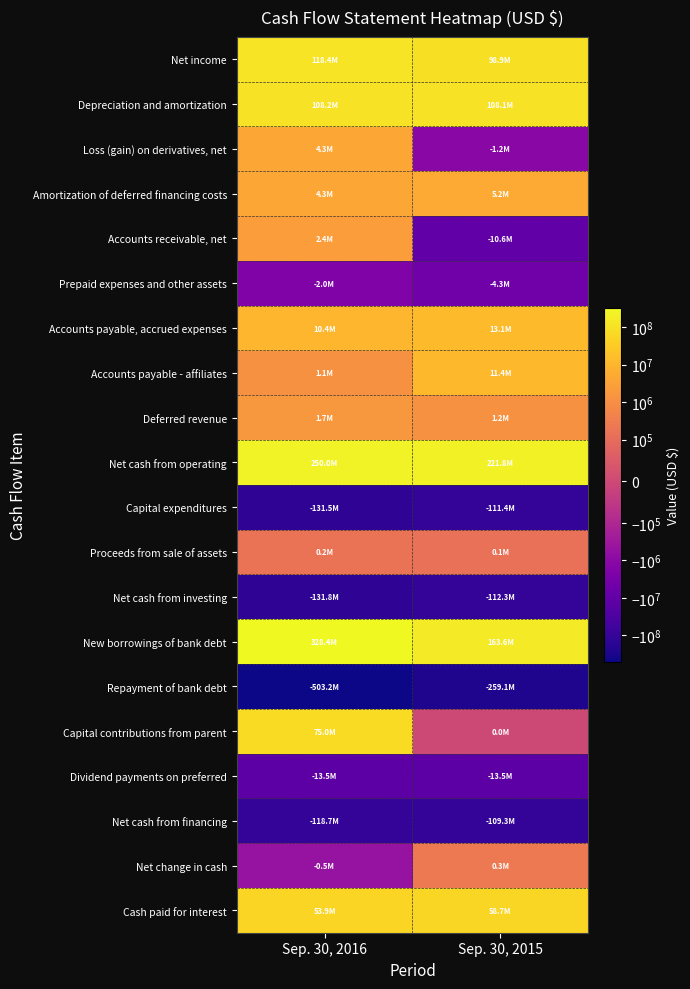

Reading left to right, extract all data points from this chart.

Net income: Sep. 30, 2016=118415000	Sep. 30, 2015=98906000
Depreciation and amortization: Sep. 30, 2016=108157000	Sep. 30, 2015=108126000
Loss (gain) on derivatives, net: Sep. 30, 2016=4313000	Sep. 30, 2015=-1165000
Amortization of deferred financing costs: Sep. 30, 2016=4325000	Sep. 30, 2015=5219000
Accounts receivable, net: Sep. 30, 2016=2436000	Sep. 30, 2015=-10611000
Prepaid expenses and other assets: Sep. 30, 2016=-1984000	Sep. 30, 2015=-4349000
Accounts payable, accrued expenses: Sep. 30, 2016=10425000	Sep. 30, 2015=13132000
Accounts payable - affiliates: Sep. 30, 2016=1114000	Sep. 30, 2015=11396000
Deferred revenue: Sep. 30, 2016=1749000	Sep. 30, 2015=1182000
Net cash from operating: Sep. 30, 2016=250012000	Sep. 30, 2015=221838000
Capital expenditures: Sep. 30, 2016=-131480000	Sep. 30, 2015=-111386000
Proceeds from sale of assets: Sep. 30, 2016=159000	Sep. 30, 2015=139000
Net cash from investing: Sep. 30, 2016=-131824000	Sep. 30, 2015=-112287000
New borrowings of bank debt: Sep. 30, 2016=328431000	Sep. 30, 2015=163625000
Repayment of bank debt: Sep. 30, 2016=-503181000	Sep. 30, 2015=-259125000
Capital contributions from parent: Sep. 30, 2016=75000000	Sep. 30, 2015=0
Dividend payments on preferred: Sep. 30, 2016=-13500000	Sep. 30, 2015=-13500000
Net cash from financing: Sep. 30, 2016=-118666000	Sep. 30, 2015=-109299000
Net change in cash: Sep. 30, 2016=-478000	Sep. 30, 2015=252000
Cash paid for interest: Sep. 30, 2016=53906000	Sep. 30, 2015=58662000